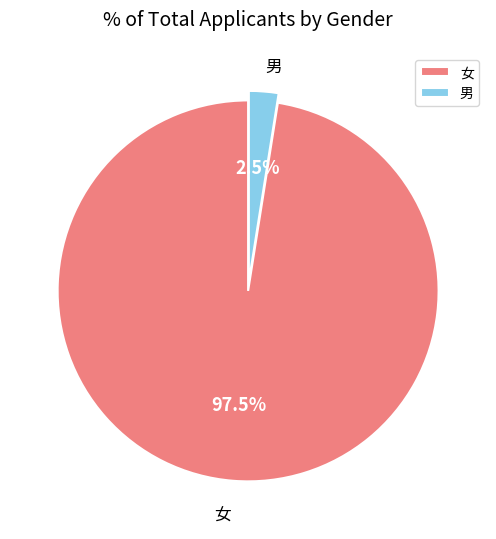

Rank the categories by value from lowest to highest.

男, 女